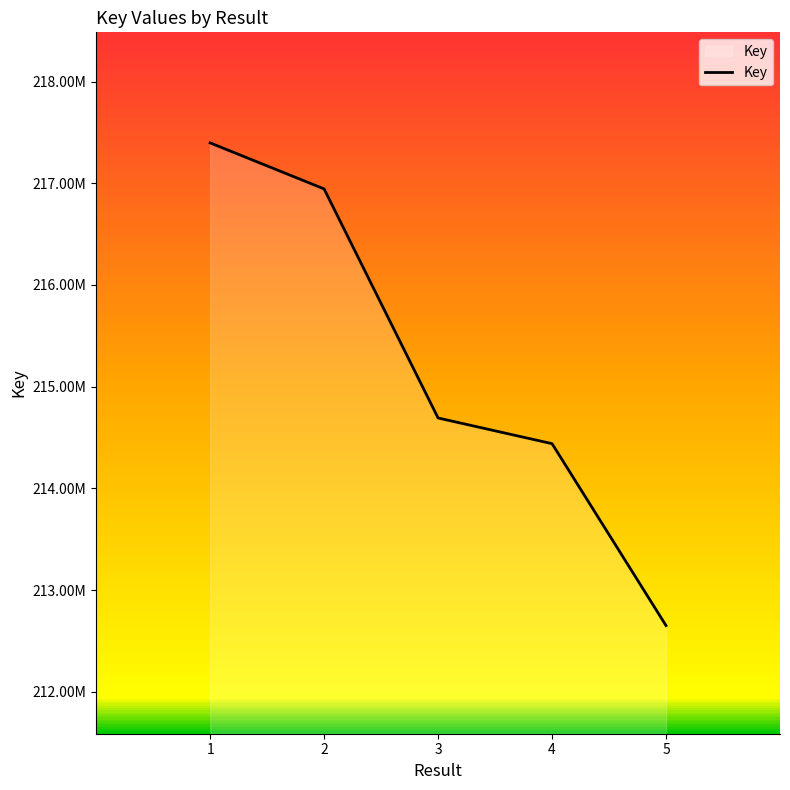

Rank the categories by value from lowest to highest.

5, 4, 3, 2, 1